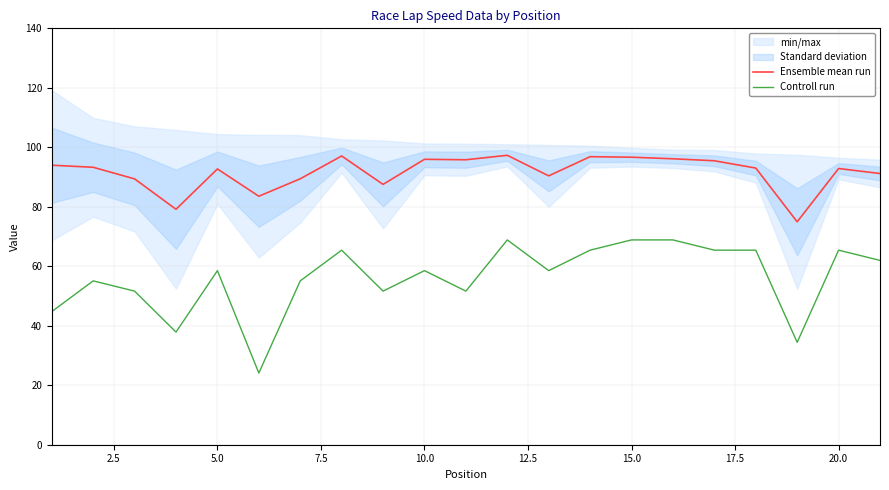

True or false: Controll run and Ensemble mean run intersect in this chart.

False